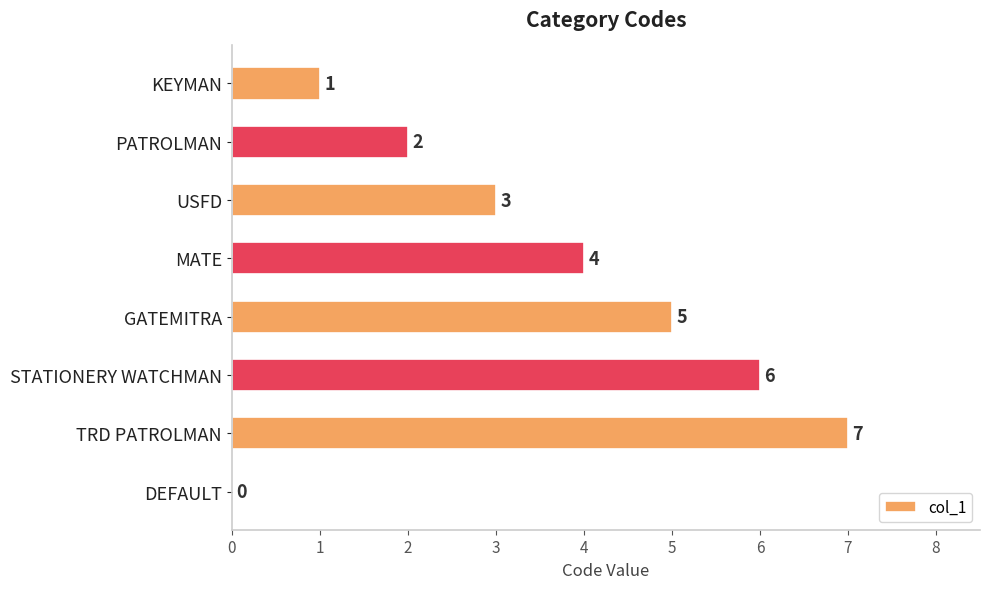

Reading top to bottom, what are all the values shown in this chart?

KEYMAN=1	PATROLMAN=2	USFD=3	MATE=4	GATEMITRA=5	STATIONERY WATCHMAN=6	TRD PATROLMAN=7	DEFAULT=0